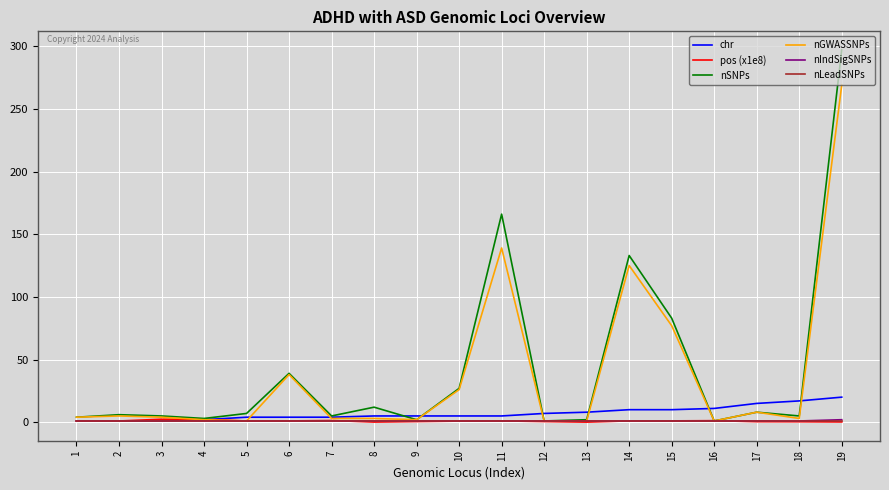

Is the value of nLeadSNPs at 10 greater than the value of nSNPs at 3?

No